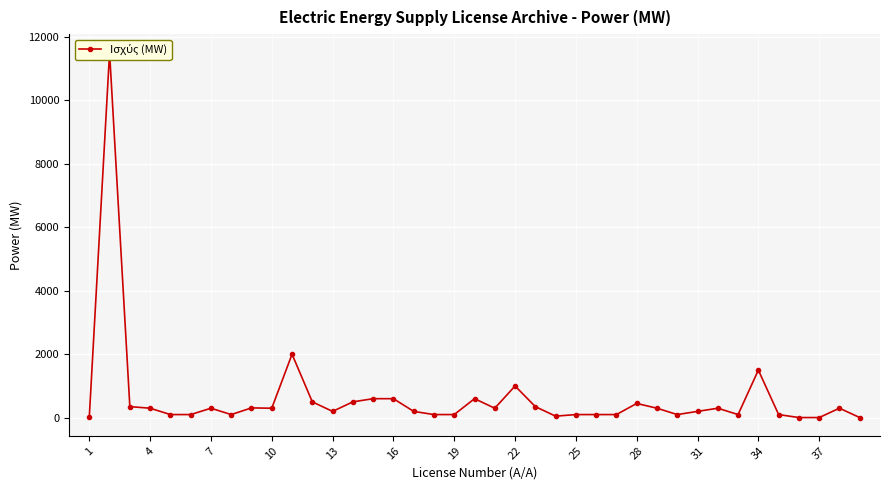

How many series are shown in this chart?

1